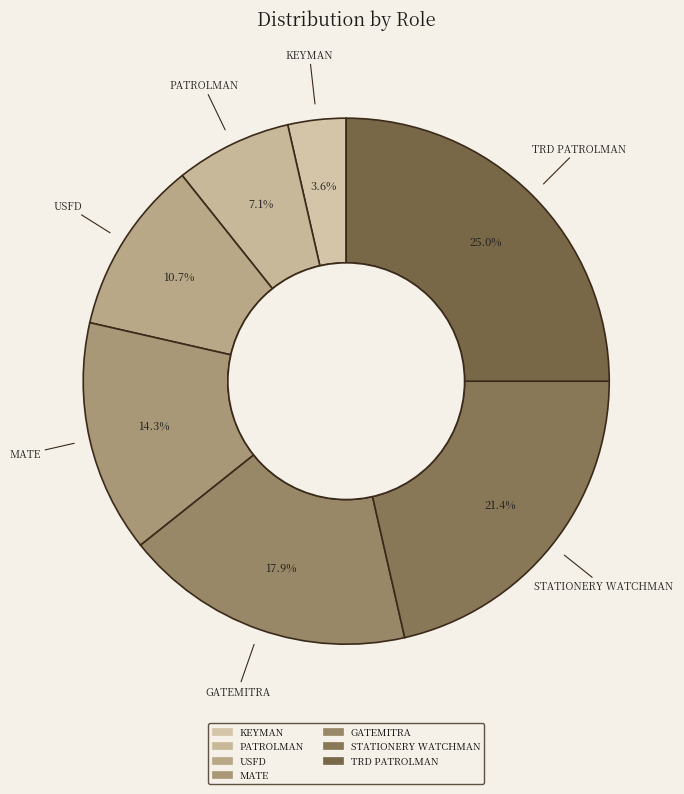

How many segments does this pie chart have?

7